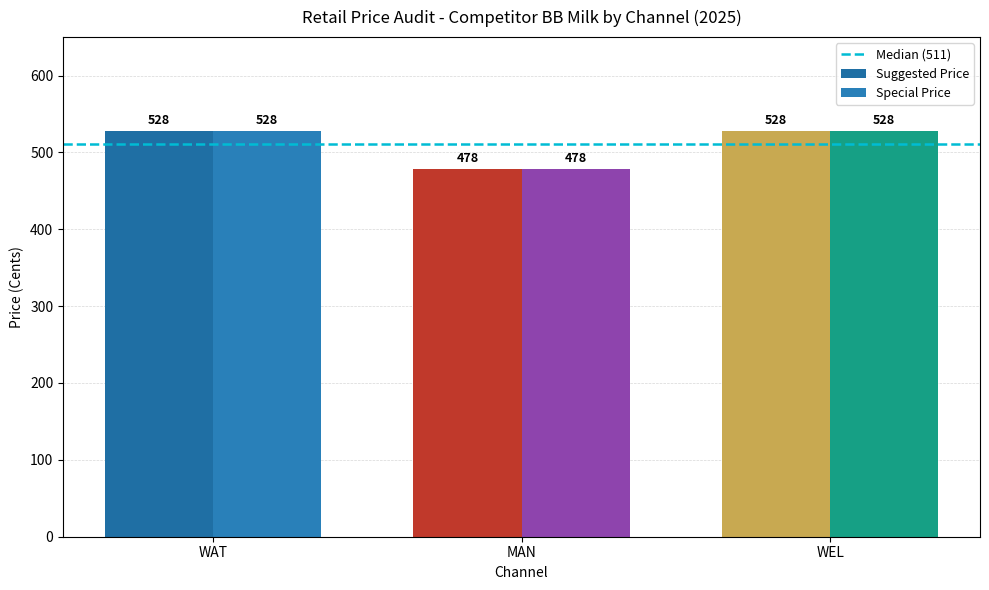

Read the Suggested Price value at WEL.

528